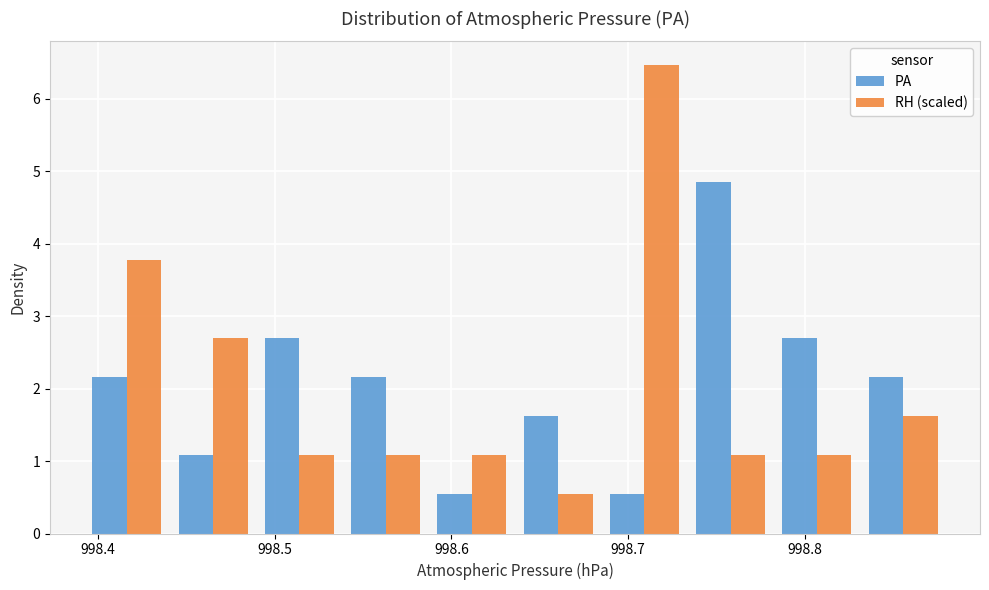

Reading left to right, transcribe this chart: for each range on the x-axis, give the height of each series' bar. Neither the bar edges nor the heights are printed on the chart, so give them approximately, as read against the axes.

998.39 to 998.44: PA=2.2	RH (scaled)=3.8
998.44 to 998.49: PA=1.1	RH (scaled)=2.7
998.49 to 998.54: PA=2.7	RH (scaled)=1.1
998.54 to 998.59: PA=2.2	RH (scaled)=1.1
998.59 to 998.64: PA=0.5	RH (scaled)=1.1
998.64 to 998.68: PA=1.6	RH (scaled)=0.5
998.68 to 998.73: PA=0.5	RH (scaled)=6.5
998.73 to 998.78: PA=4.9	RH (scaled)=1.1
998.78 to 998.83: PA=2.7	RH (scaled)=1.1
998.83 to 998.88: PA=2.2	RH (scaled)=1.6